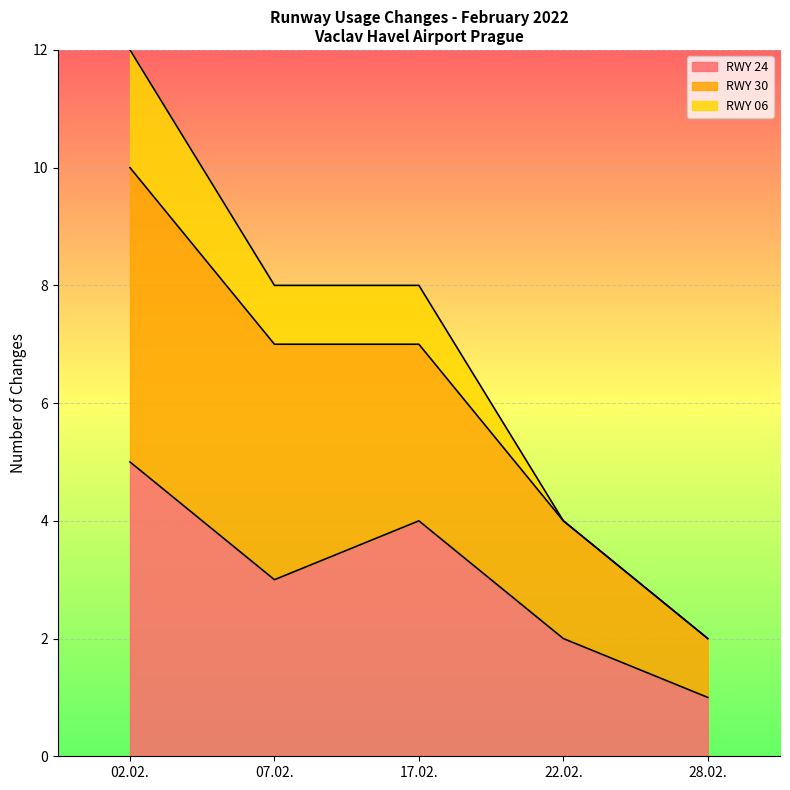

At which label does RWY 06 first exceed 8?

02.02.